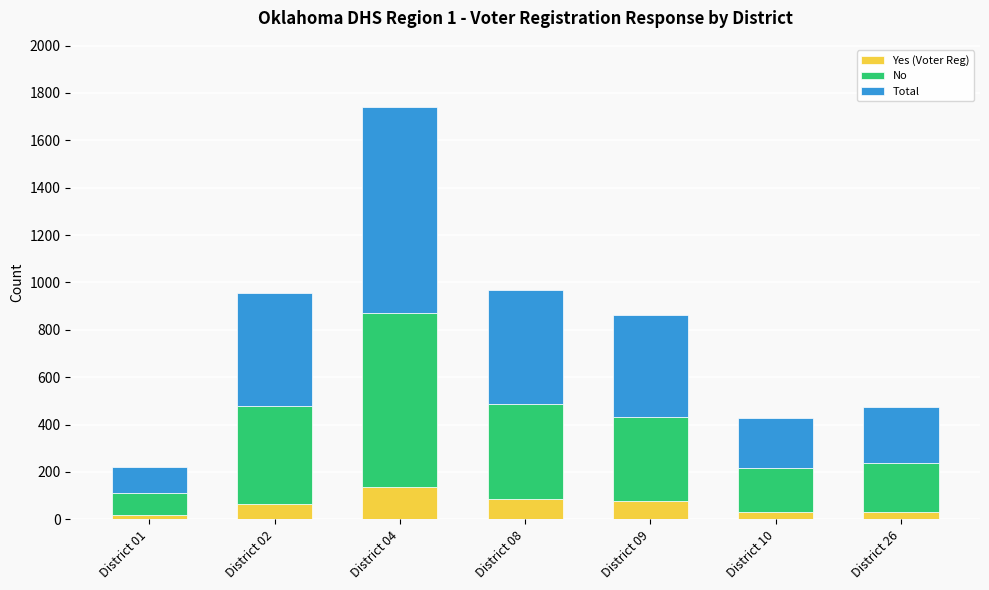

What is the average value of the Yes (Voter Reg) series?

63